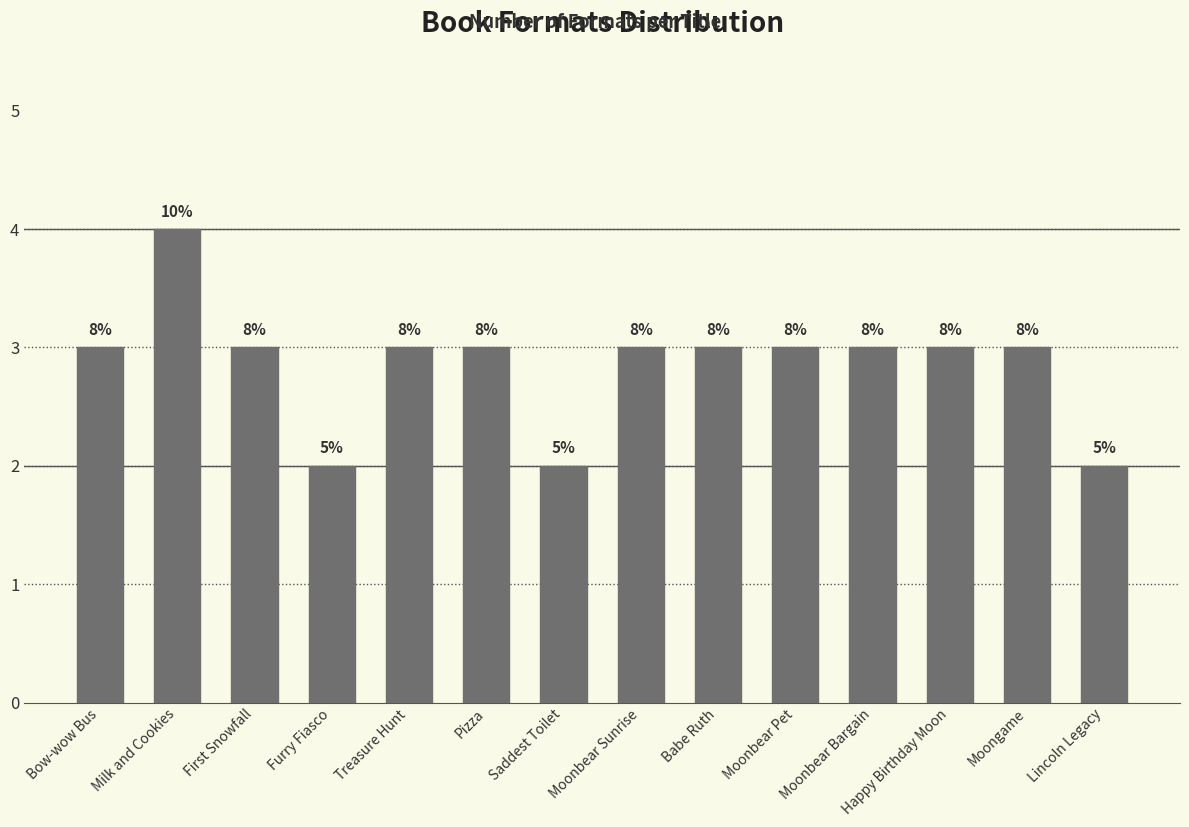

How many bars are there in total?

14